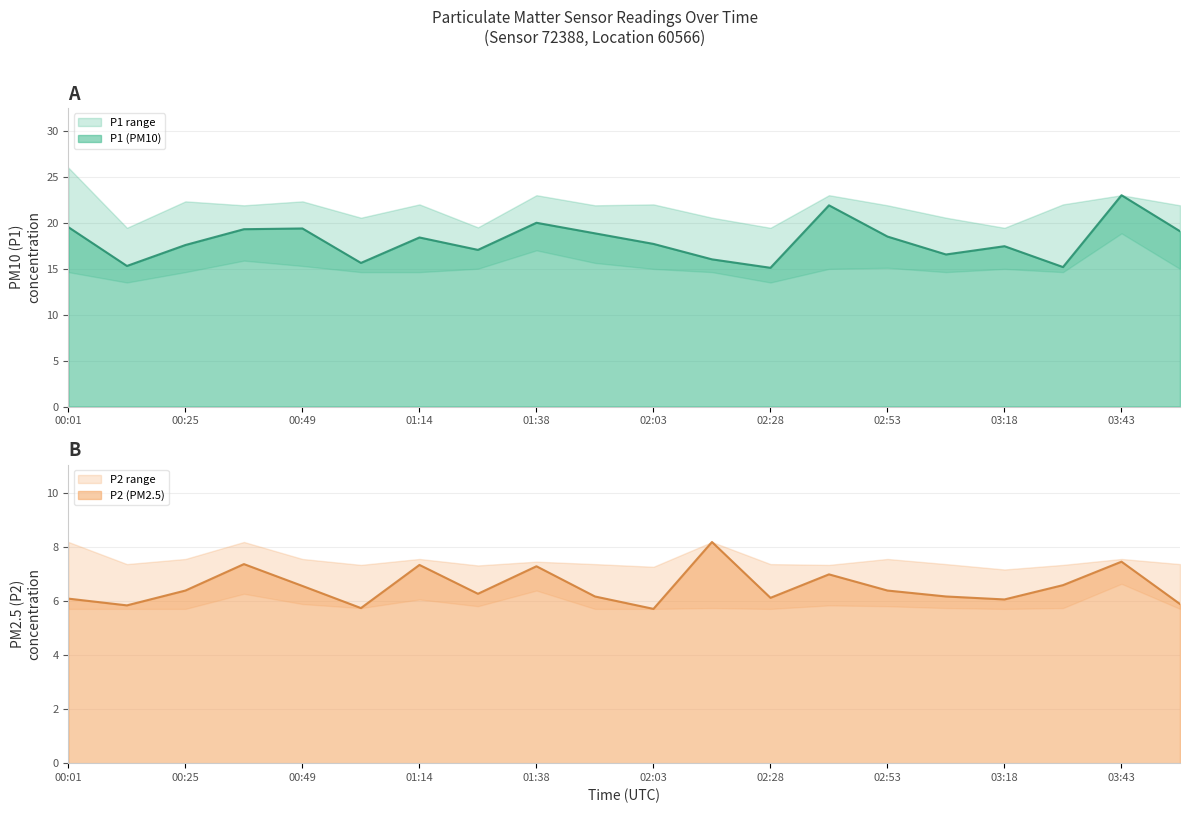

What is the label of the 19th point from the left?

03:43